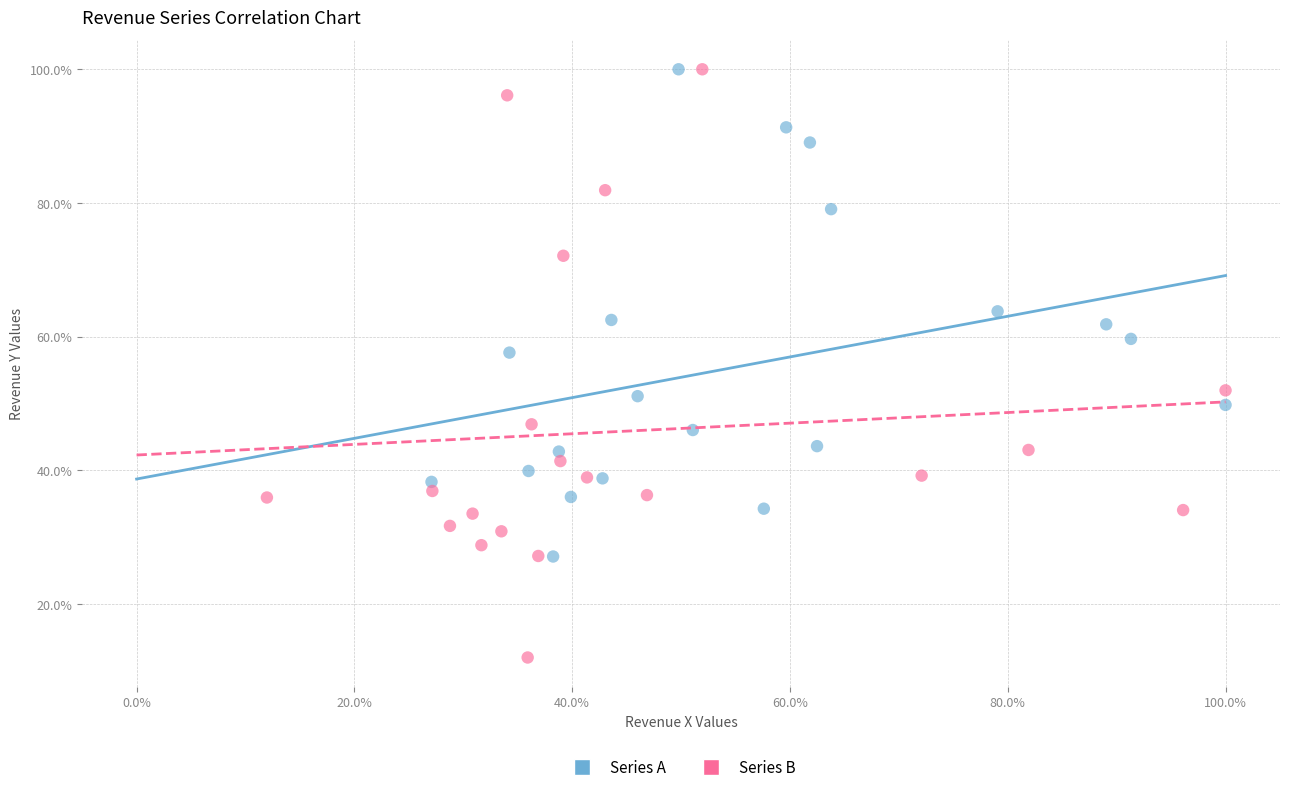

Which series has the largest Y range (max minus min)?

Series B